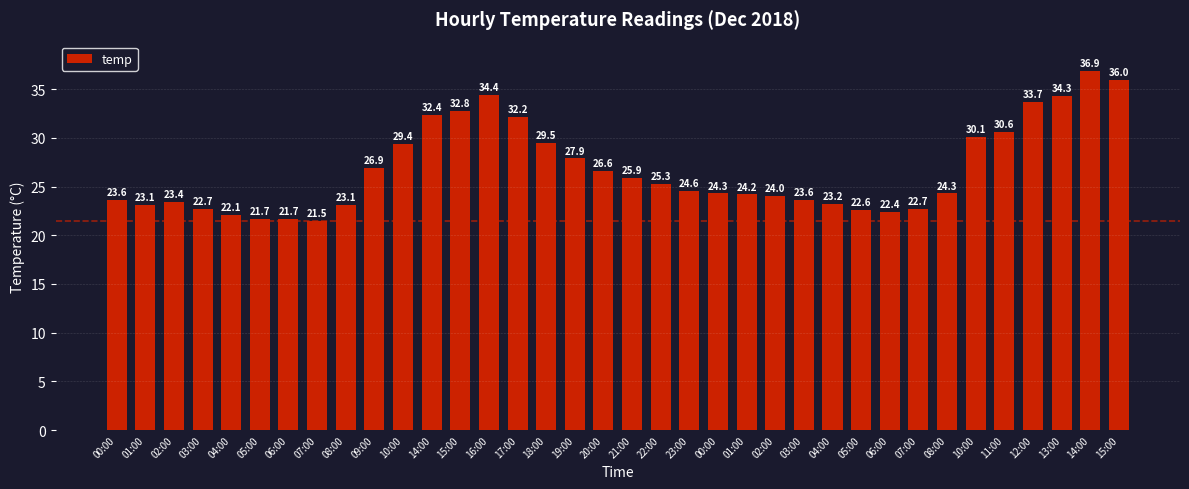

Reading left to right, what are all the values shown in this chart?

00:00=23.6	01:00=23.1	02:00=23.4	03:00=22.7	04:00=22.1	05:00=21.7	06:00=21.7	07:00=21.5	08:00=23.1	09:00=26.9	10:00=29.4	14:00=32.4	15:00=32.8	16:00=34.4	17:00=32.2	18:00=29.5	19:00=27.9	20:00=26.6	21:00=25.9	22:00=25.3	23:00=24.6	00:00=24.3	01:00=24.2	02:00=24.0	03:00=23.6	04:00=23.2	05:00=22.6	06:00=22.4	07:00=22.7	08:00=24.3	10:00=30.1	11:00=30.6	12:00=33.7	13:00=34.3	14:00=36.9	15:00=36.0